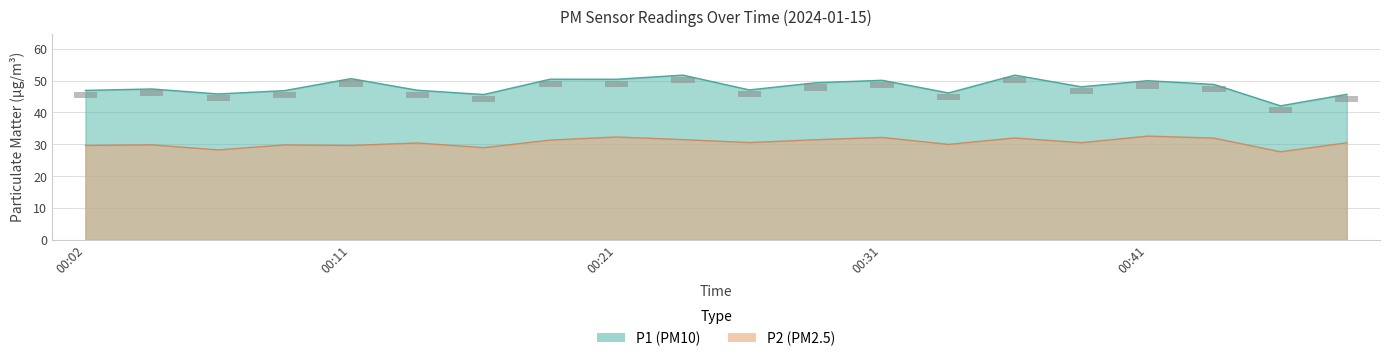

Reading left to right, extract all data points from this chart.

P1: 00:02=47.0	00:04=47.4	00:07=45.8	00:09=46.9	00:11=50.6	00:14=47.0	00:16=45.6	00:19=50.5	00:21=50.5	00:24=51.8	00:26=47.1	00:28=49.4	00:31=50.1	00:33=46.1	00:36=51.8	00:38=48.1	00:41=50.0	00:43=48.8	00:46=42.1	00:48=45.7
P2: 00:02=29.6	00:04=29.8	00:07=28.2	00:09=29.8	00:11=29.6	00:14=30.4	00:16=28.9	00:19=31.3	00:21=32.3	00:24=31.5	00:26=30.6	00:28=31.4	00:31=32.2	00:33=30.0	00:36=32.0	00:38=30.5	00:41=32.6	00:43=31.9	00:46=27.6	00:48=30.5